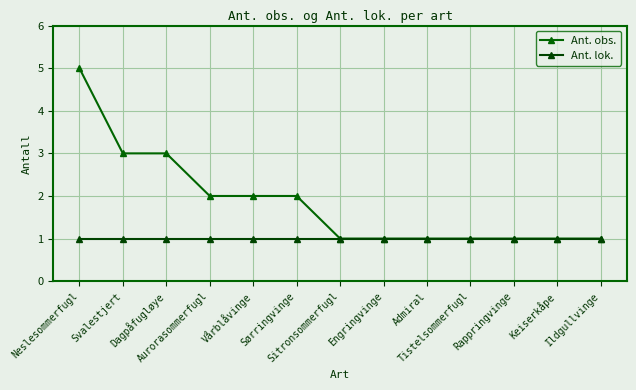

Does the chart have visible grid lines?

Yes